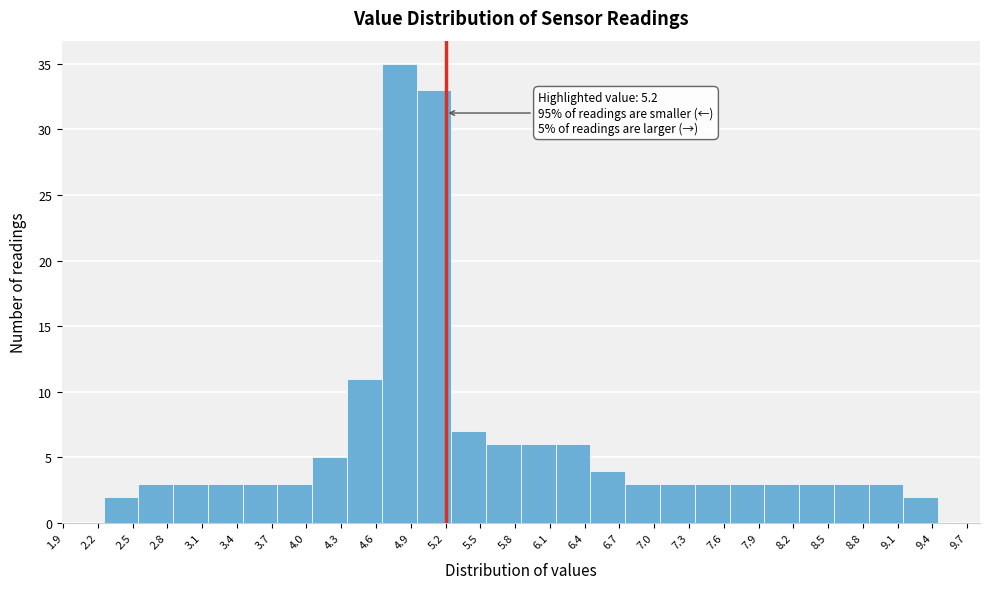

Which range on the x-axis has the tallest bar?

4.65 to 4.95